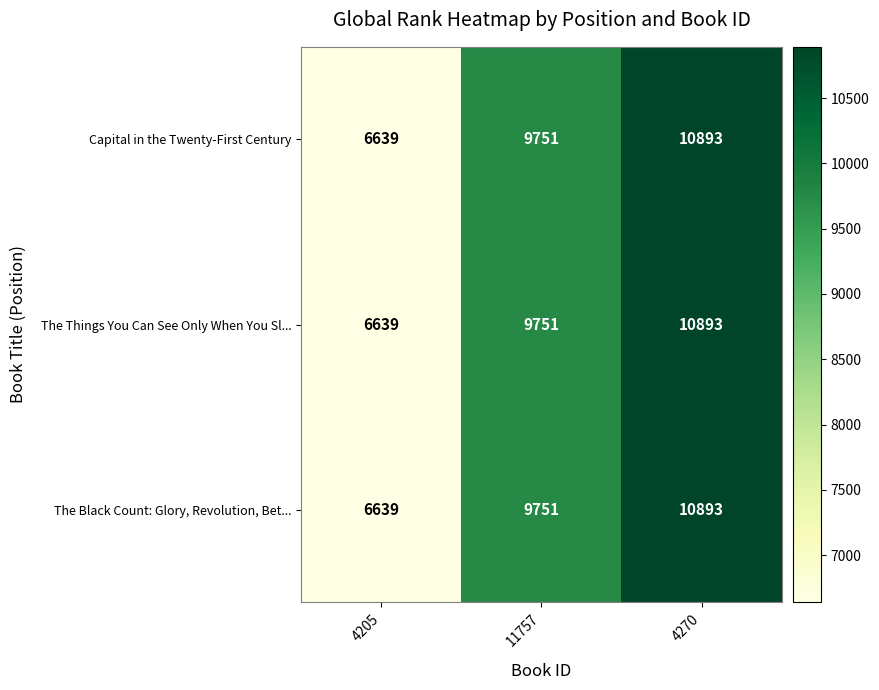

True or false: The Black Count: Glory, Revolution, Bet... has a value of 2990 at 4205.

False